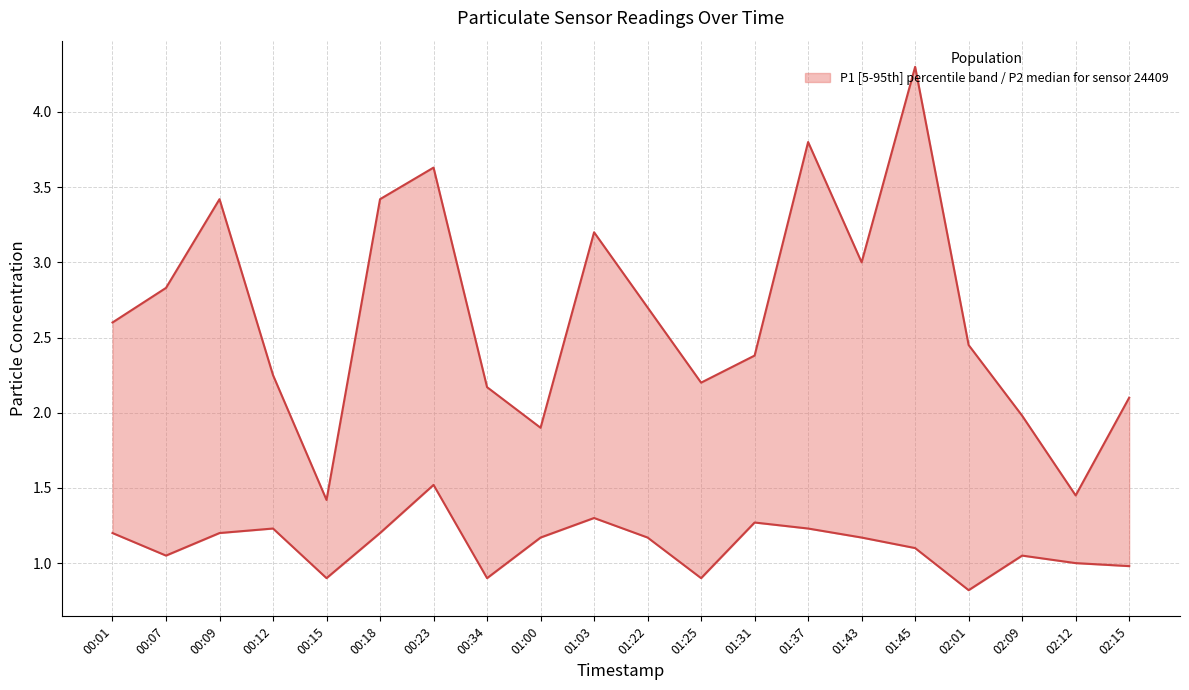

Which series has the widest spread of values?

P1 (upper)